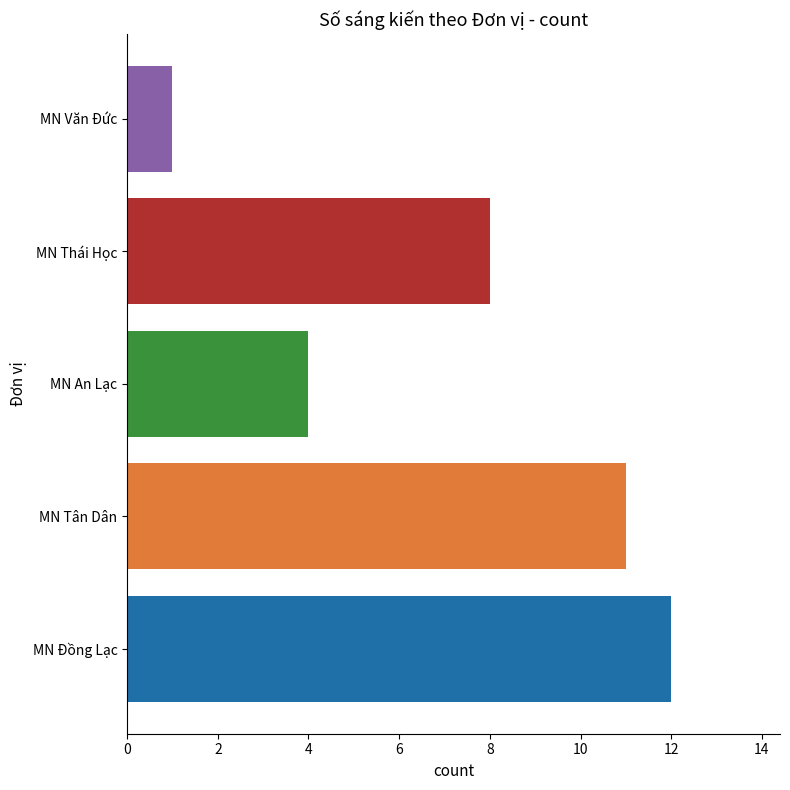

What is the maximum value shown in the chart?

12